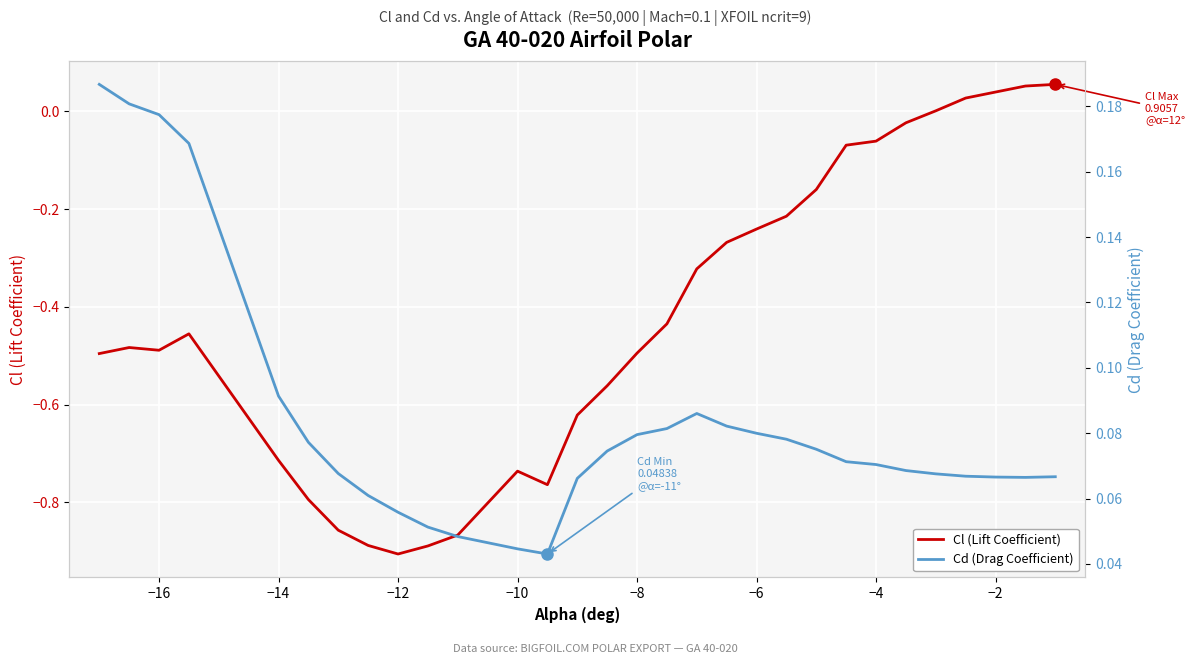

What is the difference between the second highest and second lowest values in the Cd (Drag Coefficient) series?

0.1